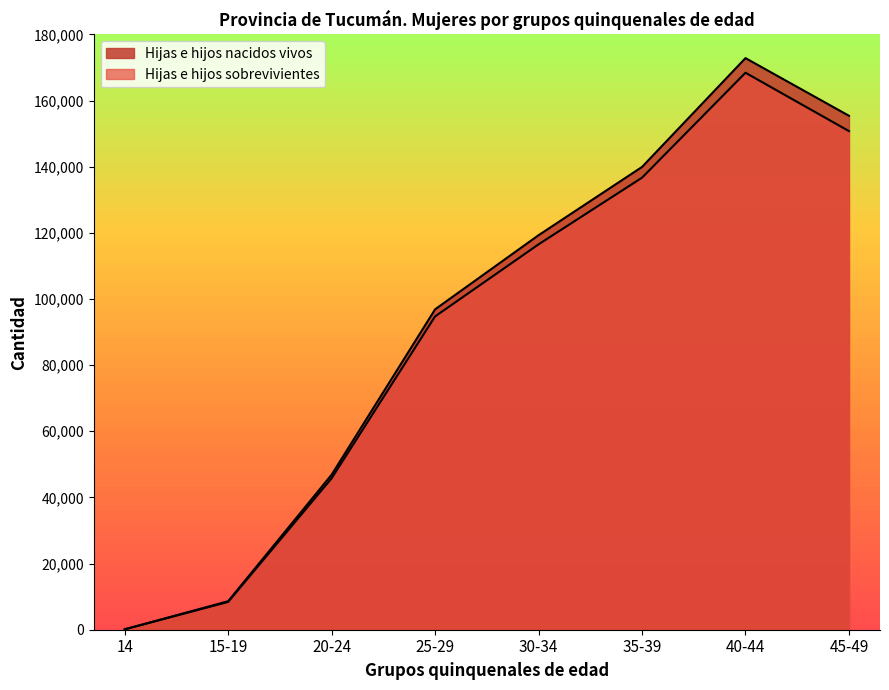

How many data points in Hijas e hijos nacidos vivos are less than 119293?

4